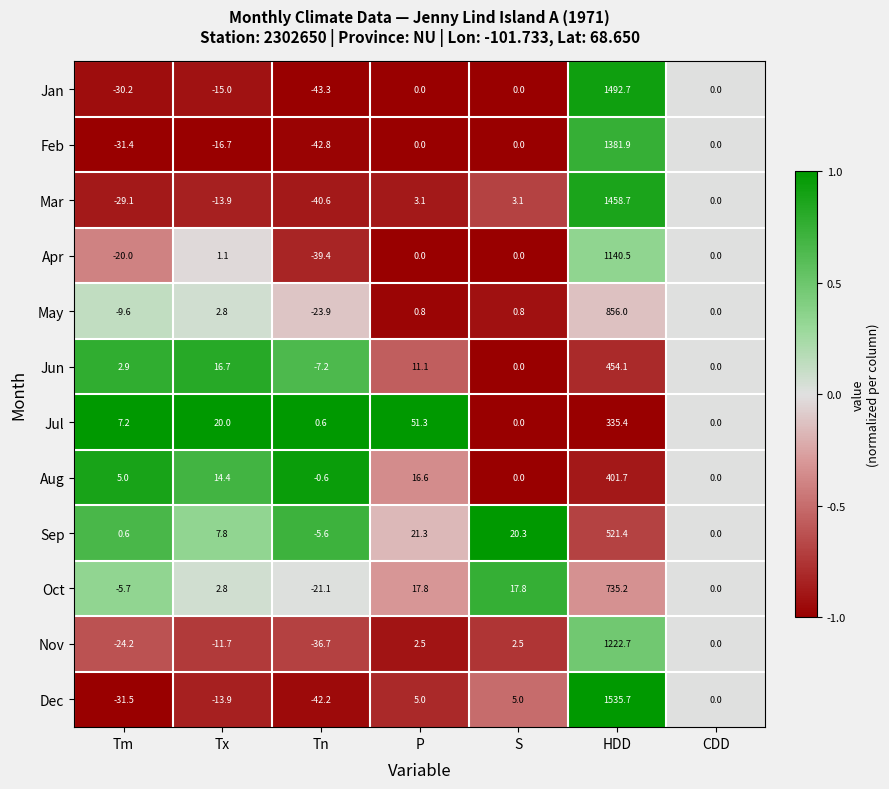

What is the sum of all Nov values?

1155.1